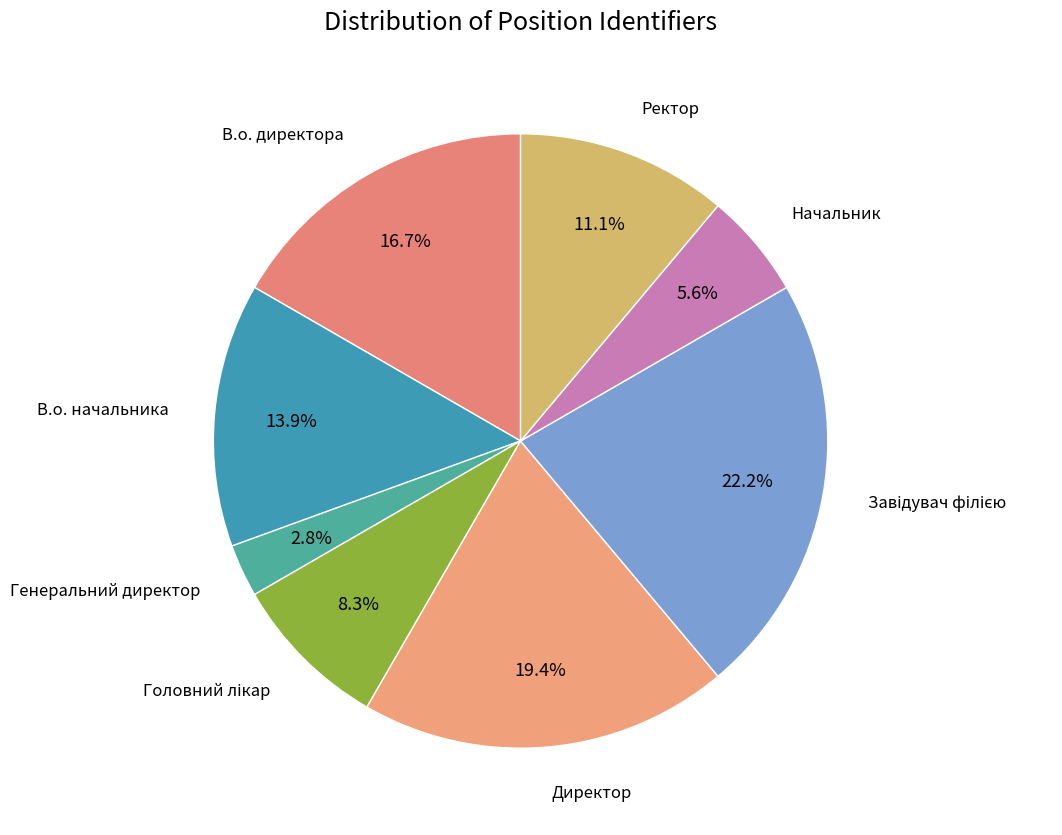

Is the sum of Генеральний директор and Начальник greater than half?

No